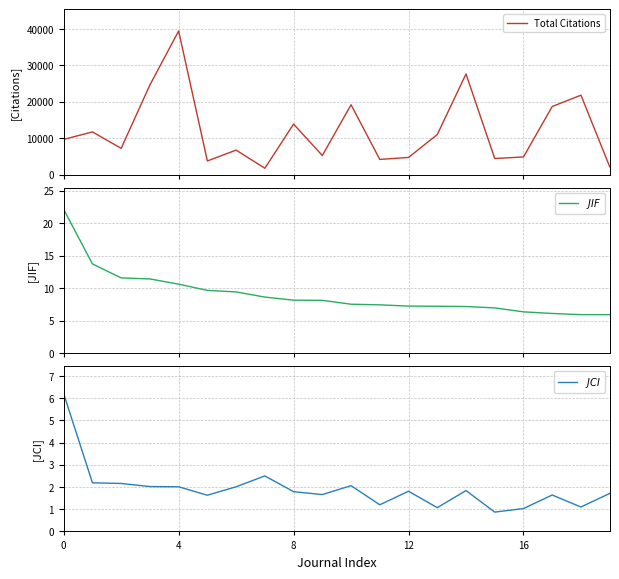

What is the maximum value shown in the chart?

39479.0